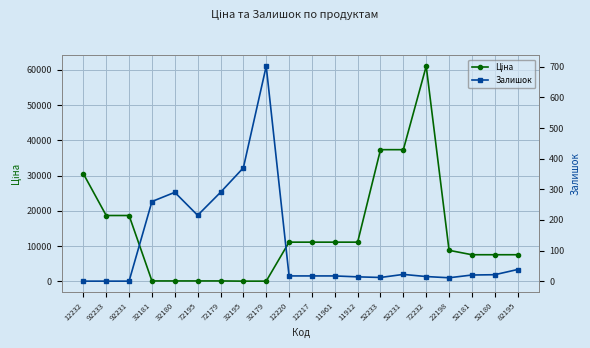

The Ціна series shows 4904.4 at 11961. True or false?

False